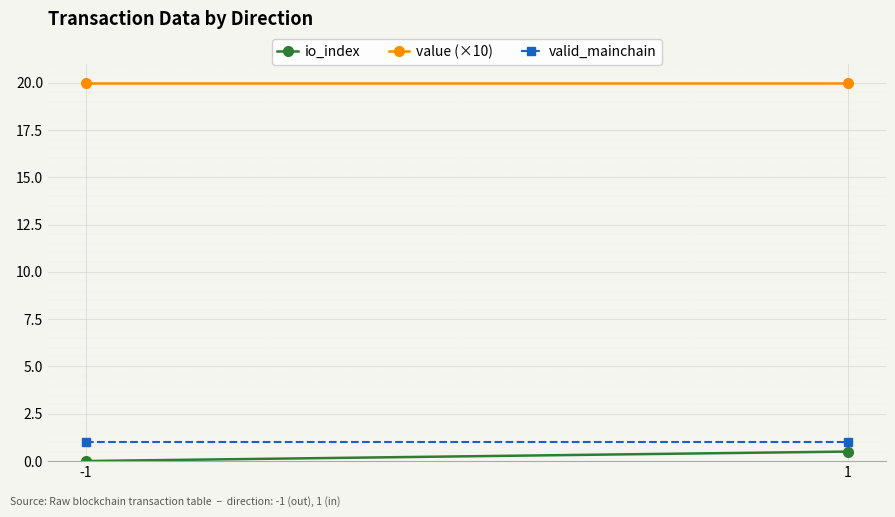

What is the sum of the io_index values at 1 and -1?

0.5